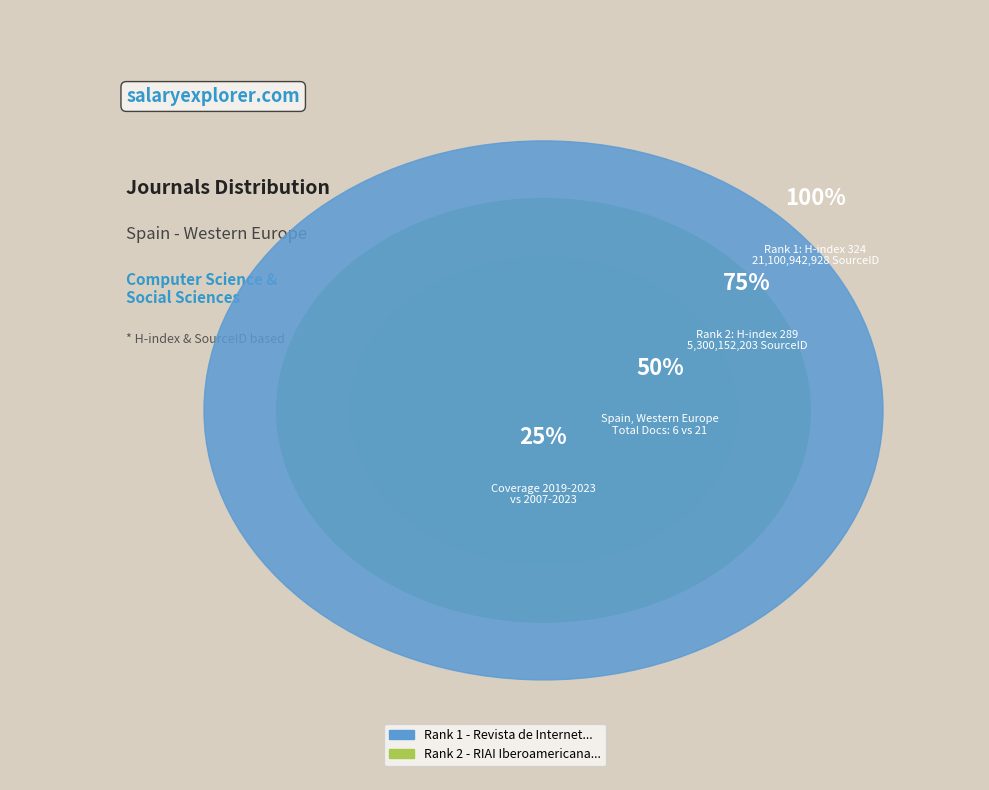

How many slices are in this pie chart?

2